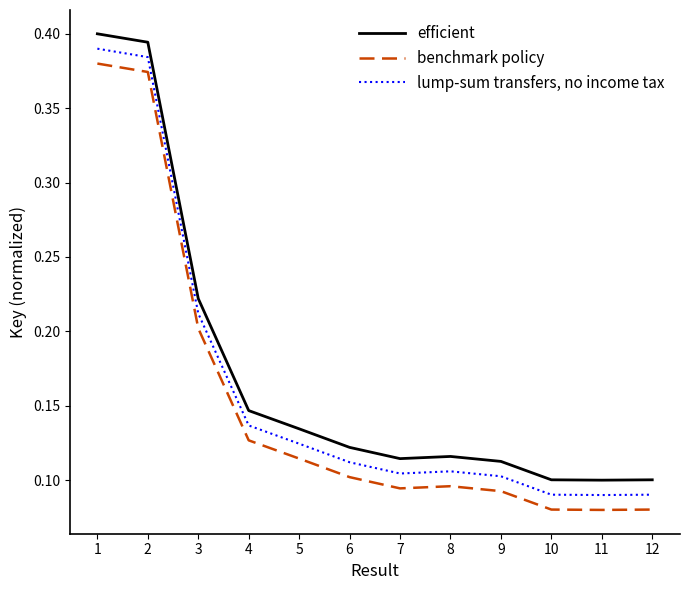

Rank the series by their maximum value, from lowest to highest.

benchmark policy, lump-sum transfers, no income tax, efficient